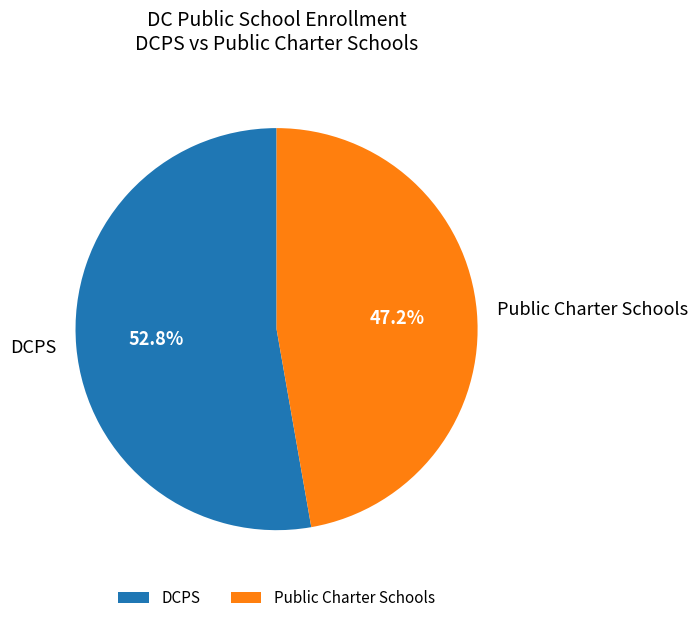

Which category has the biggest portion of the pie?

DCPS